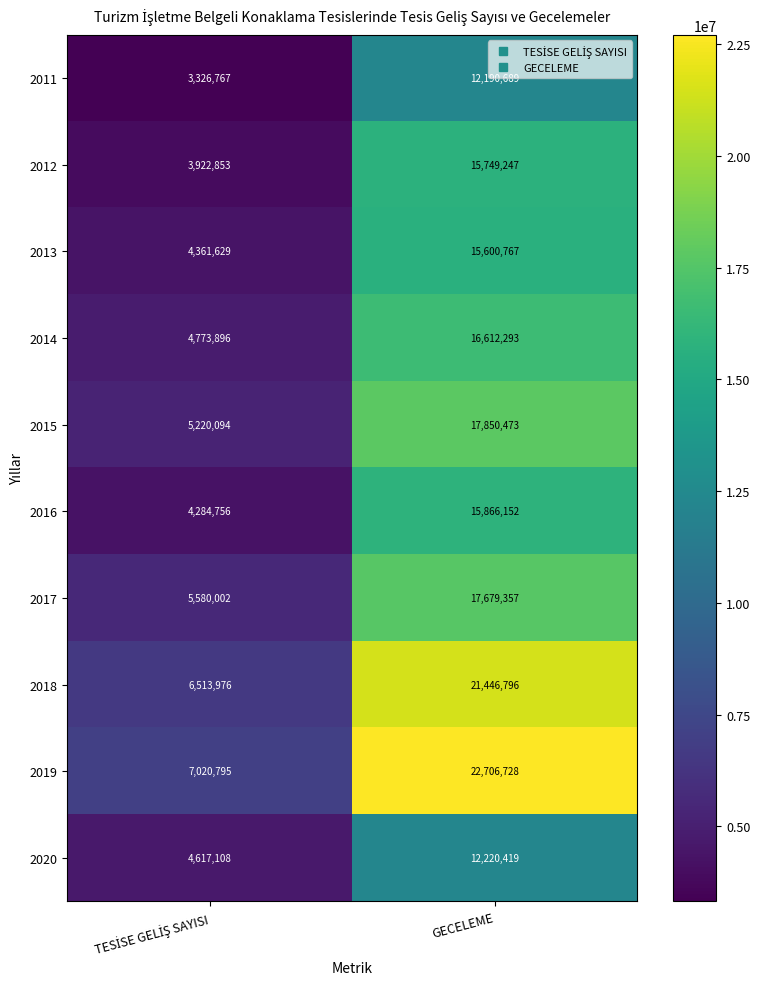

Reading left to right, list all the values displayed in this chart.

2011: 3326767	12190689
2012: 3922853	15749247
2013: 4361629	15600767
2014: 4773896	16612293
2015: 5220094	17850473
2016: 4284756	15866152
2017: 5580002	17679357
2018: 6513976	21446796
2019: 7020795	22706728
2020: 4617108	12220419